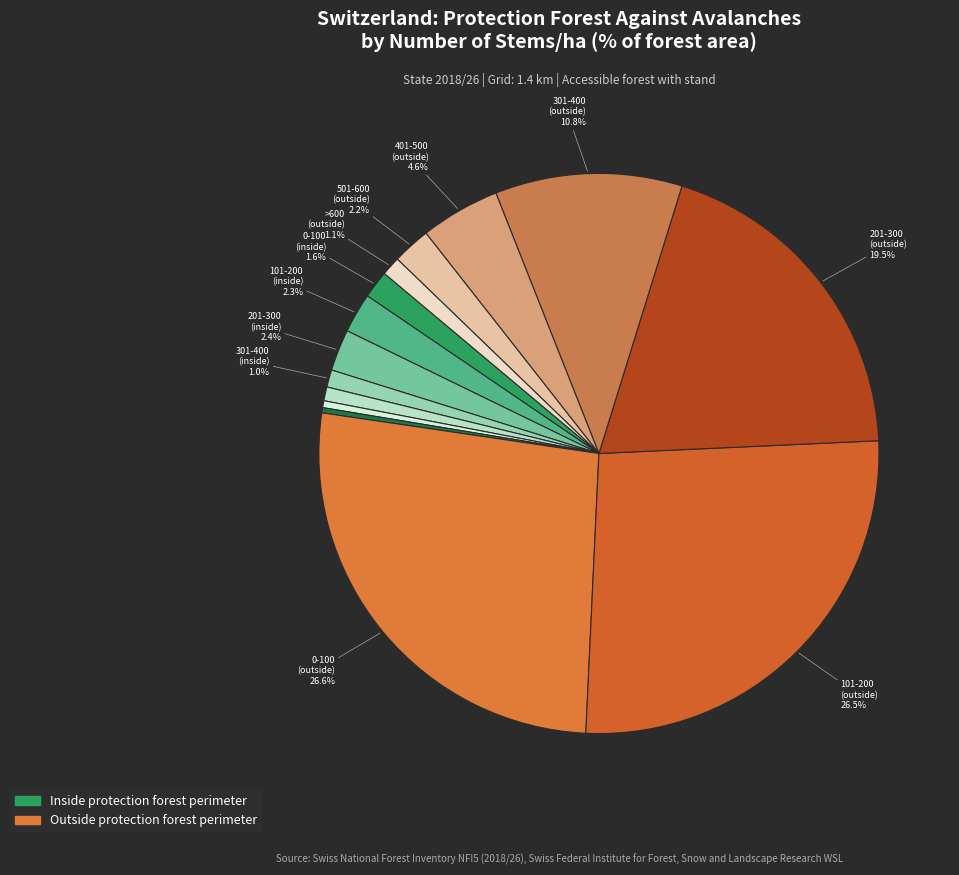

Does any single category account for the majority?

No